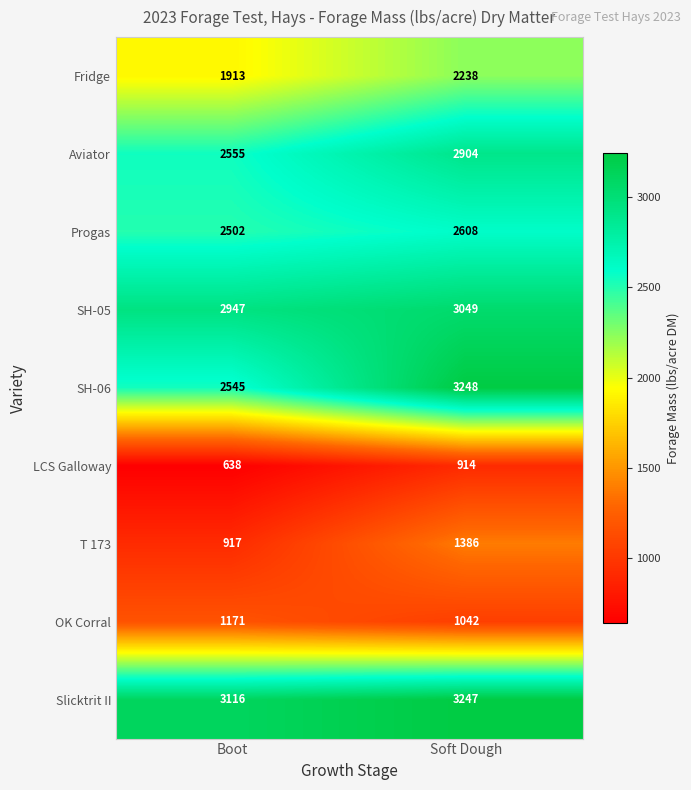

True or false: SH-06 has a value of 5726 at Soft Dough.

False